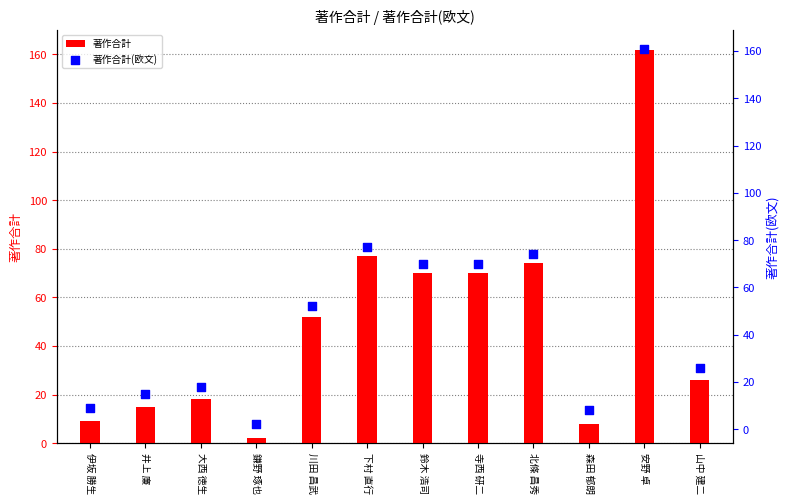

At which category is the sum across all series the highest?

安野 卓